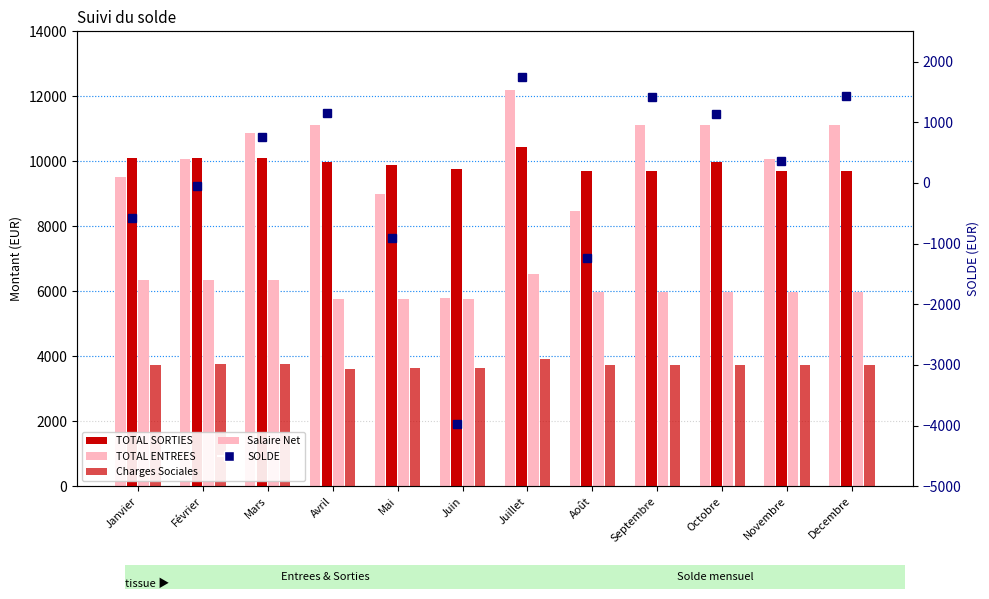

Which series has the widest spread of values?

TOTAL ENTREES (pale)